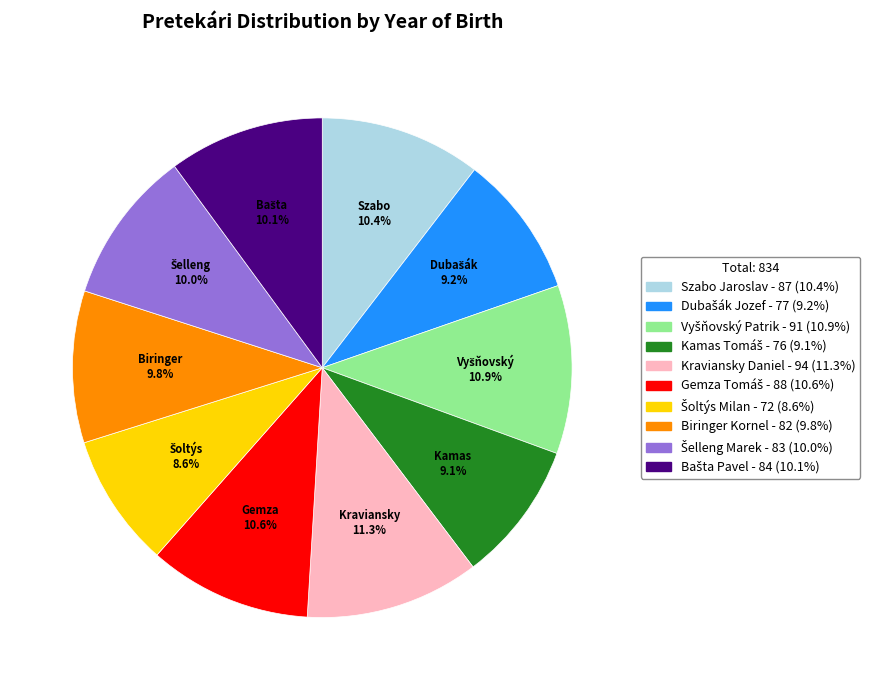

Does Szabo Jaroslav account for over 50% of the chart?

No